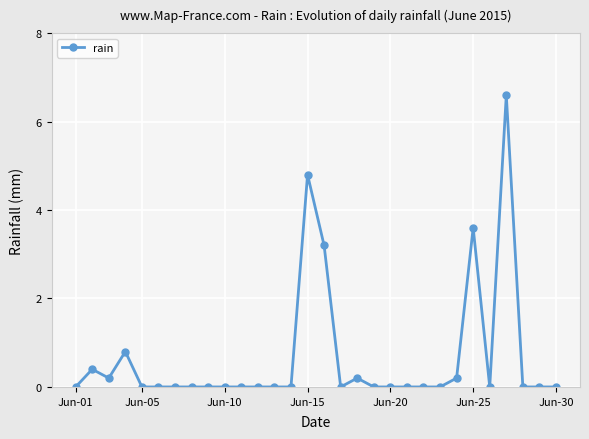

True or false: the data has more than 0 interior local peaks.

True